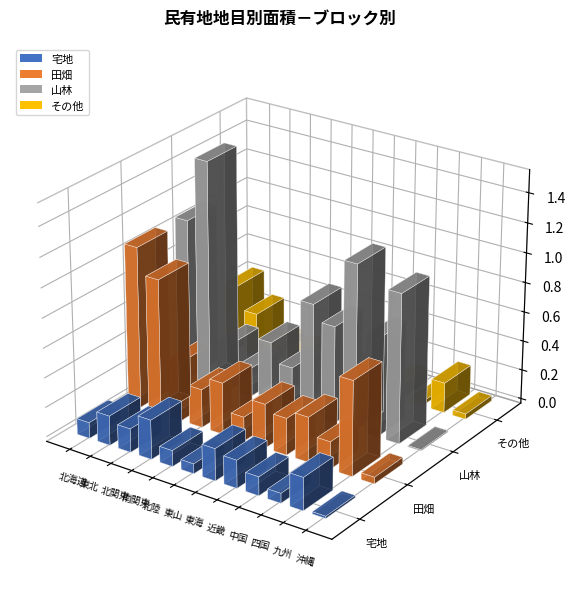

Which series changed the most between 北海道 and 九州?

田畑